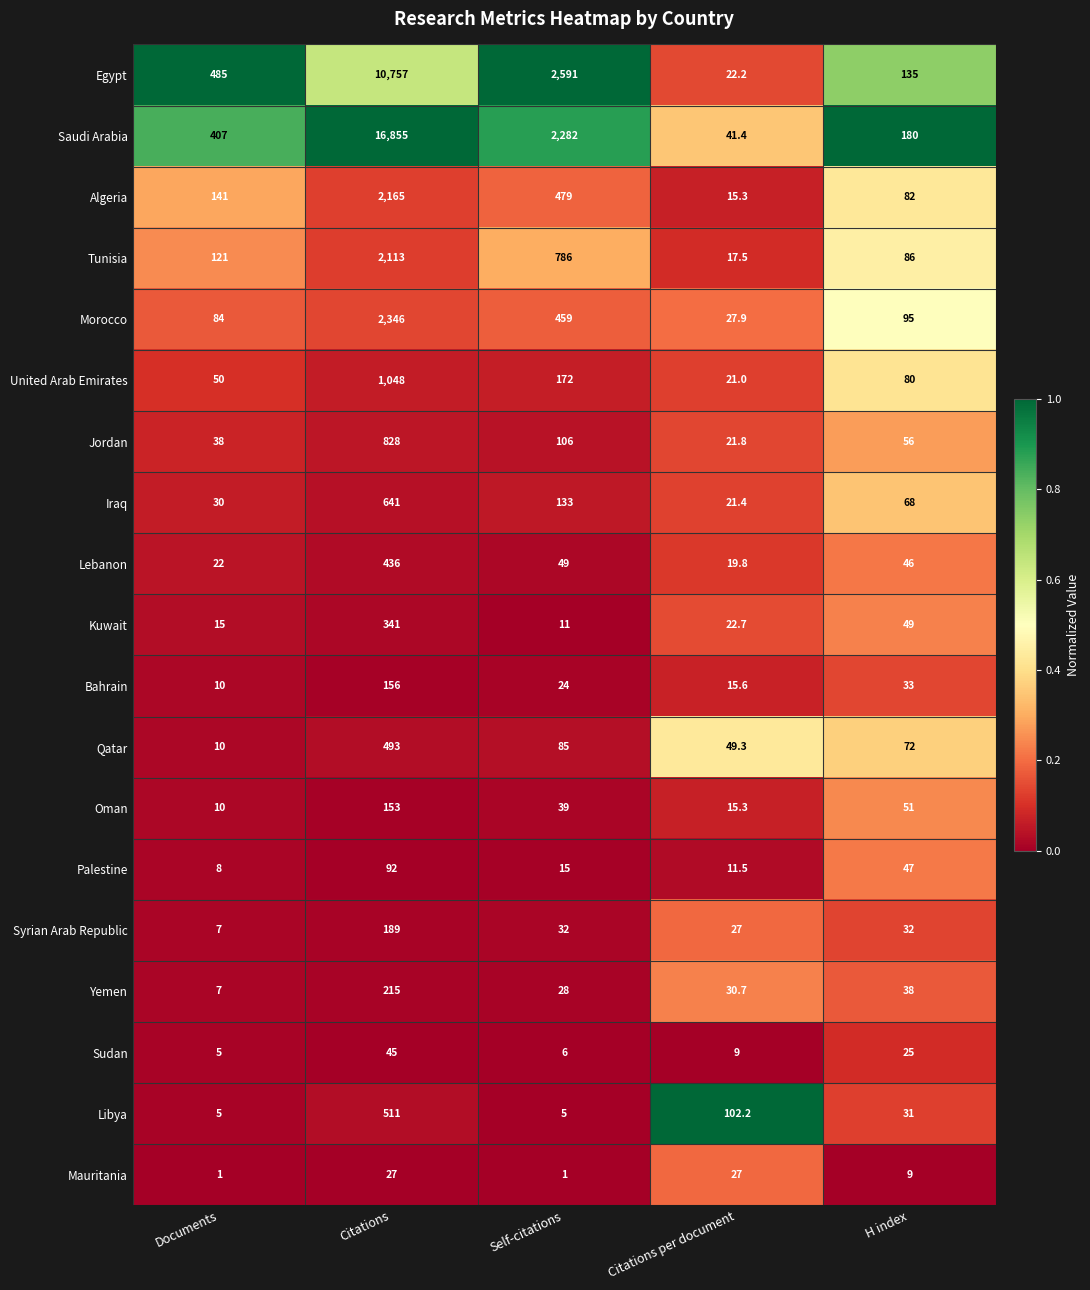

What is the sum of the Mauritania values at Citations per document and Self-citations?

28.0